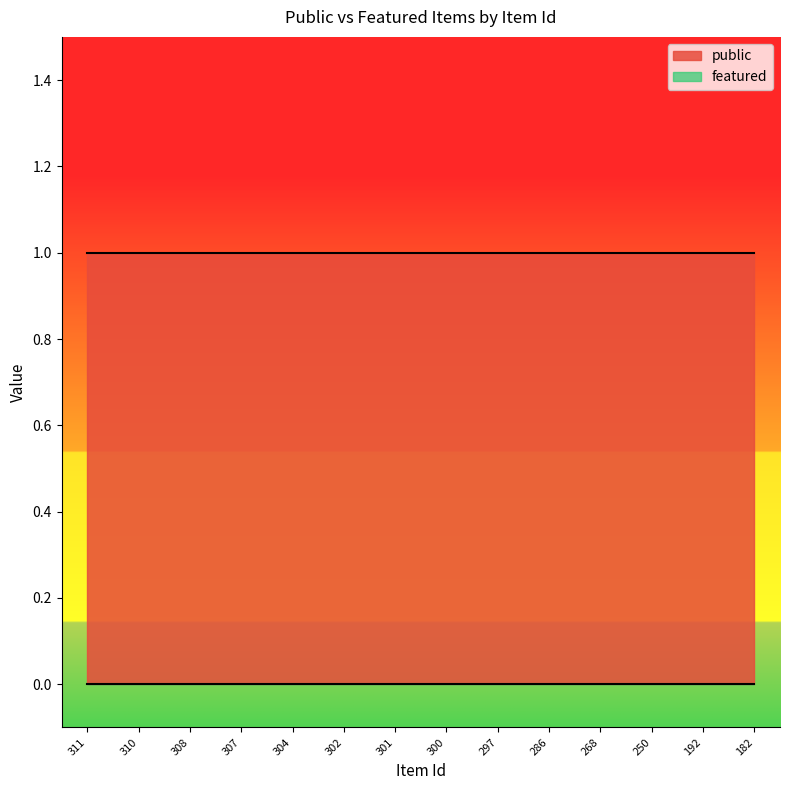

True or false: featured and public cross at least once.

False